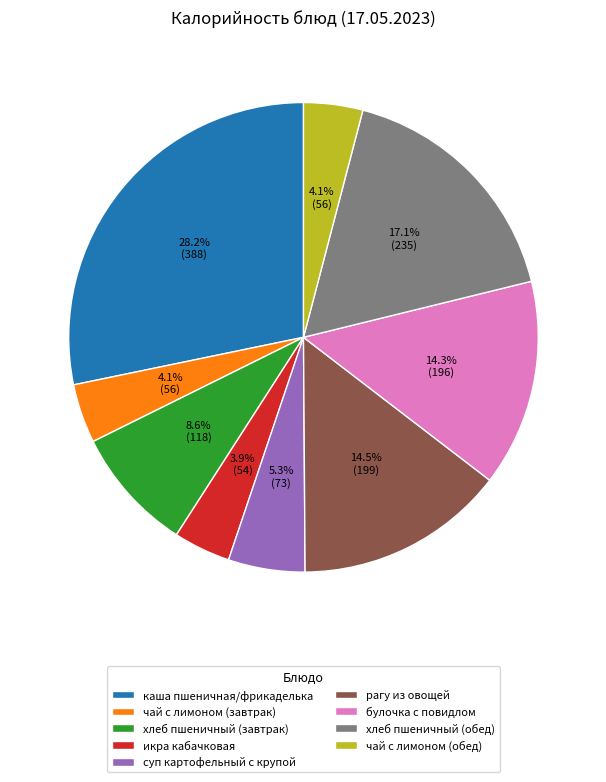

How many slices are in this pie chart?

9